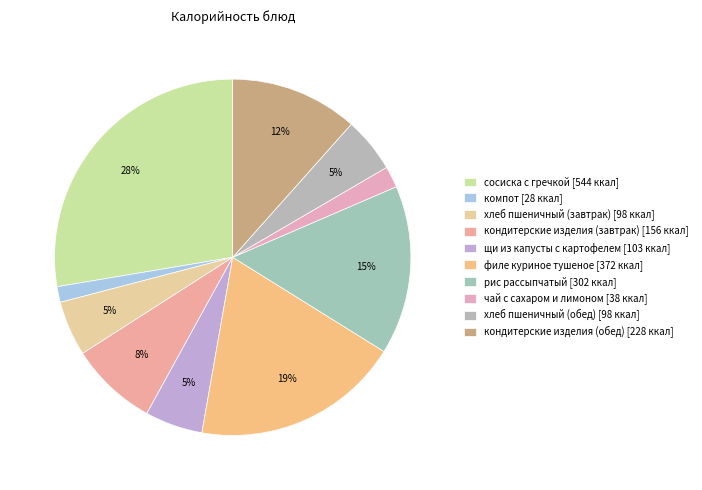

What is the ratio of the value at рис рассыпчатый to the value at щи из капусты с картофелем?

2.9